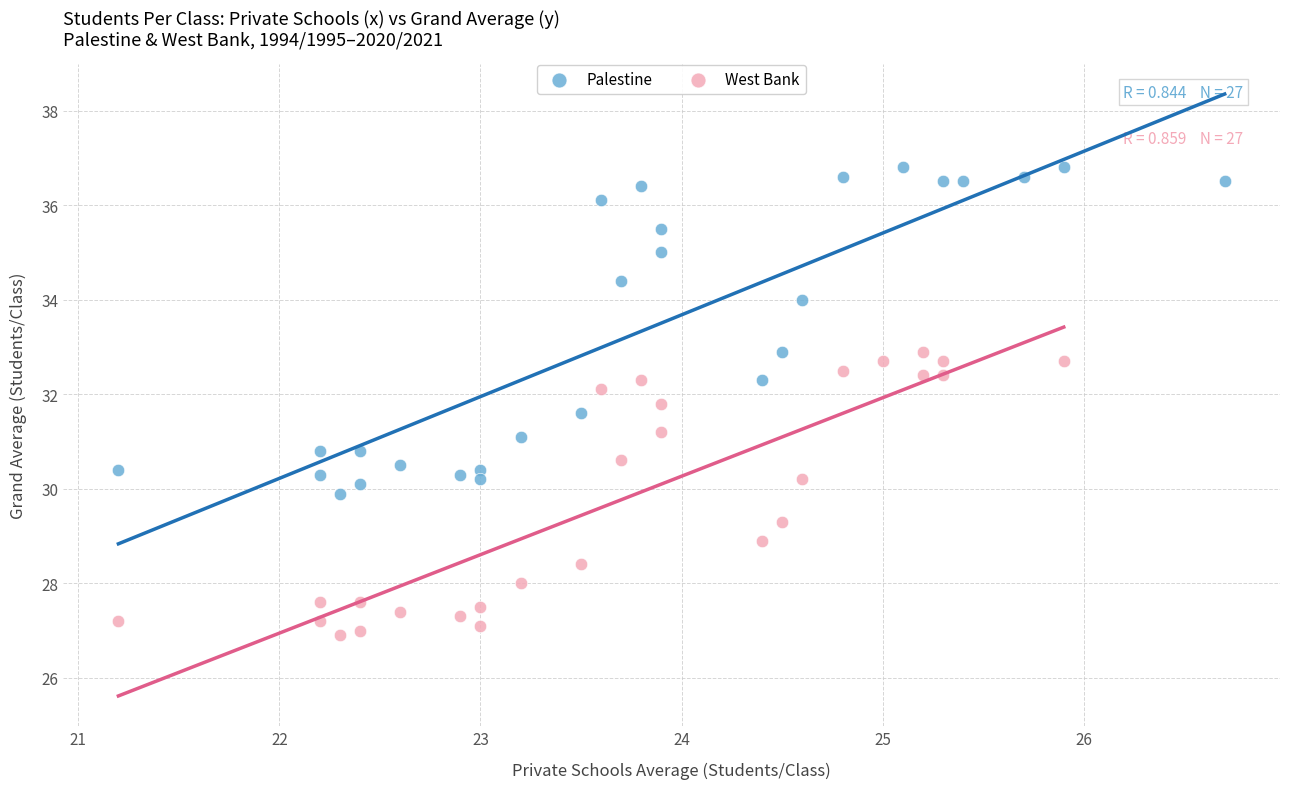

Which series reaches the minimum Y coordinate?

West Bank